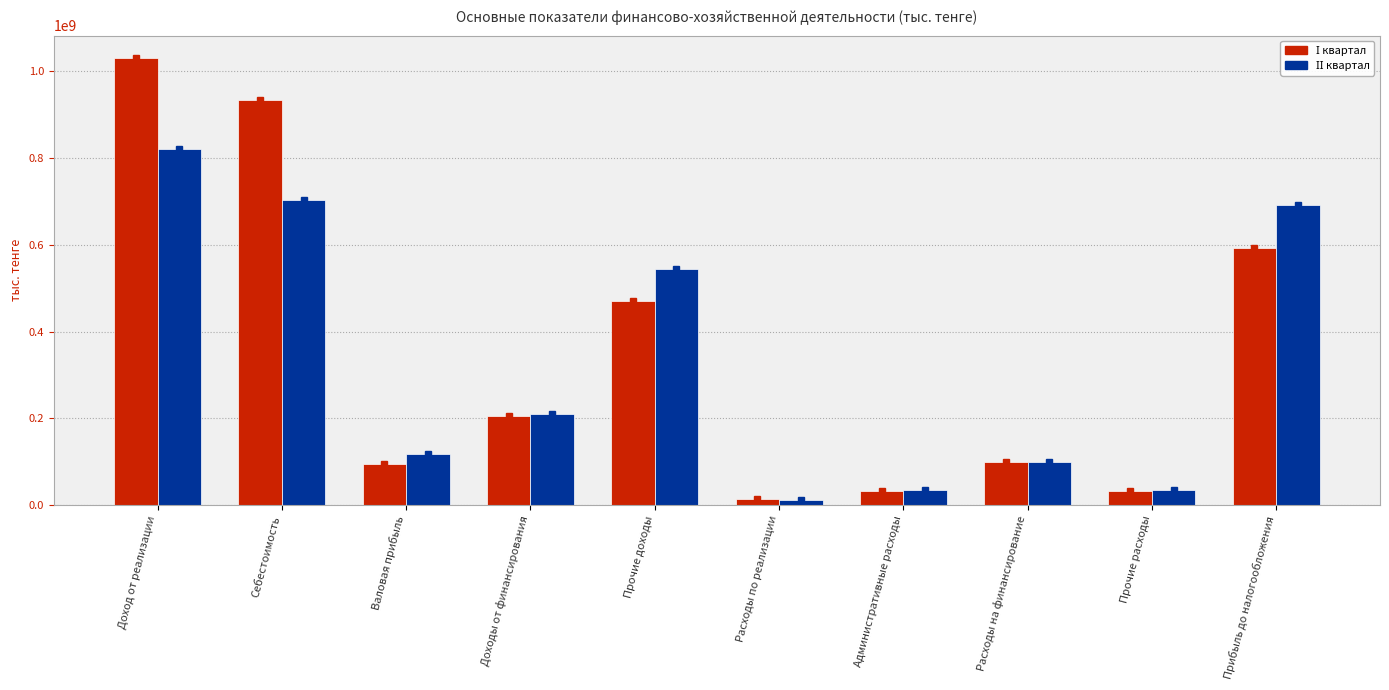

What are all the series names shown in the legend?

І квартал, ІІ квартал